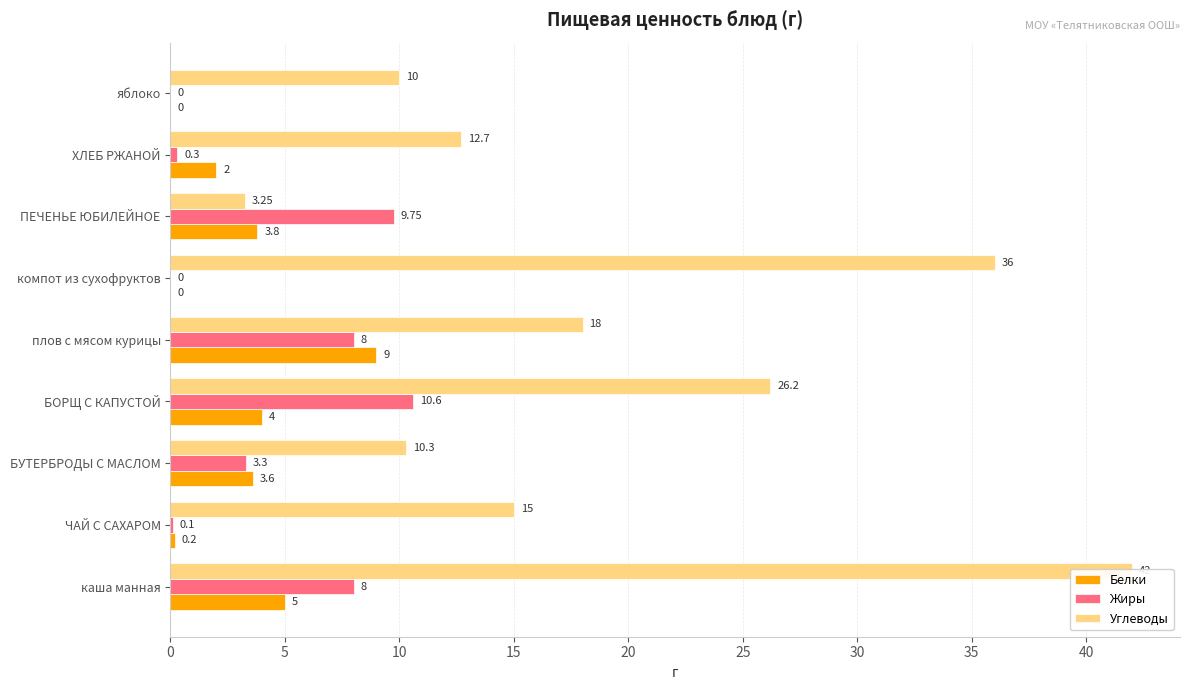

Does the chart contain stacked bars?

No